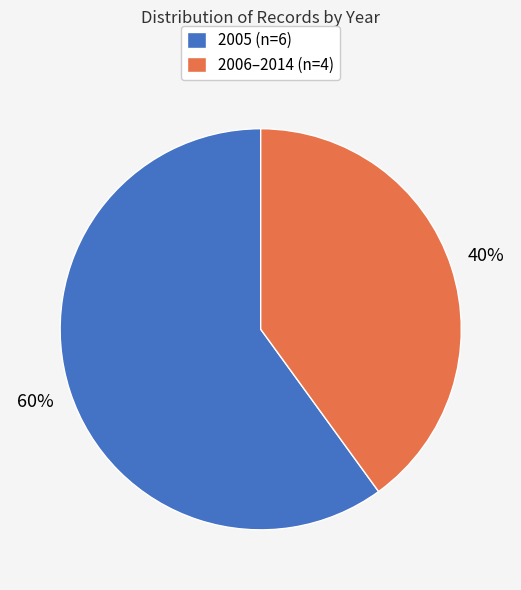

Between 2005 (n=6) and 2006–2014 (n=4), which is larger?

2005 (n=6)